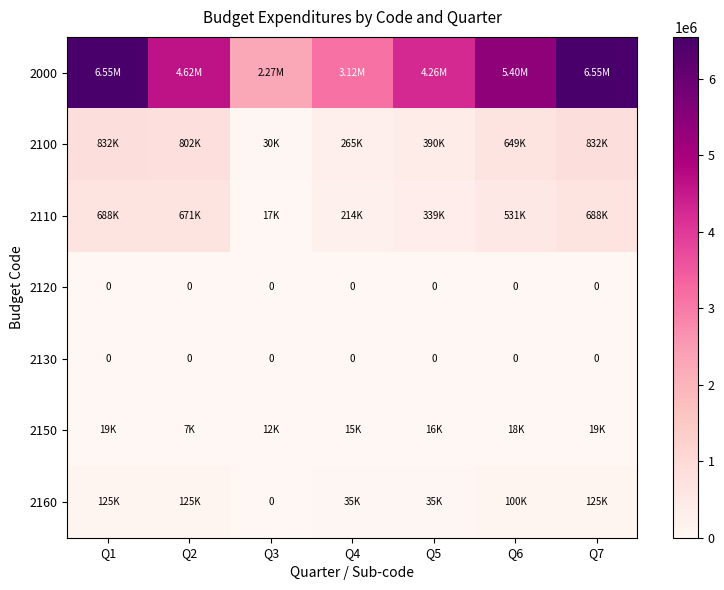

What is the spread (max minus min) of values at Q2?

4622166.8